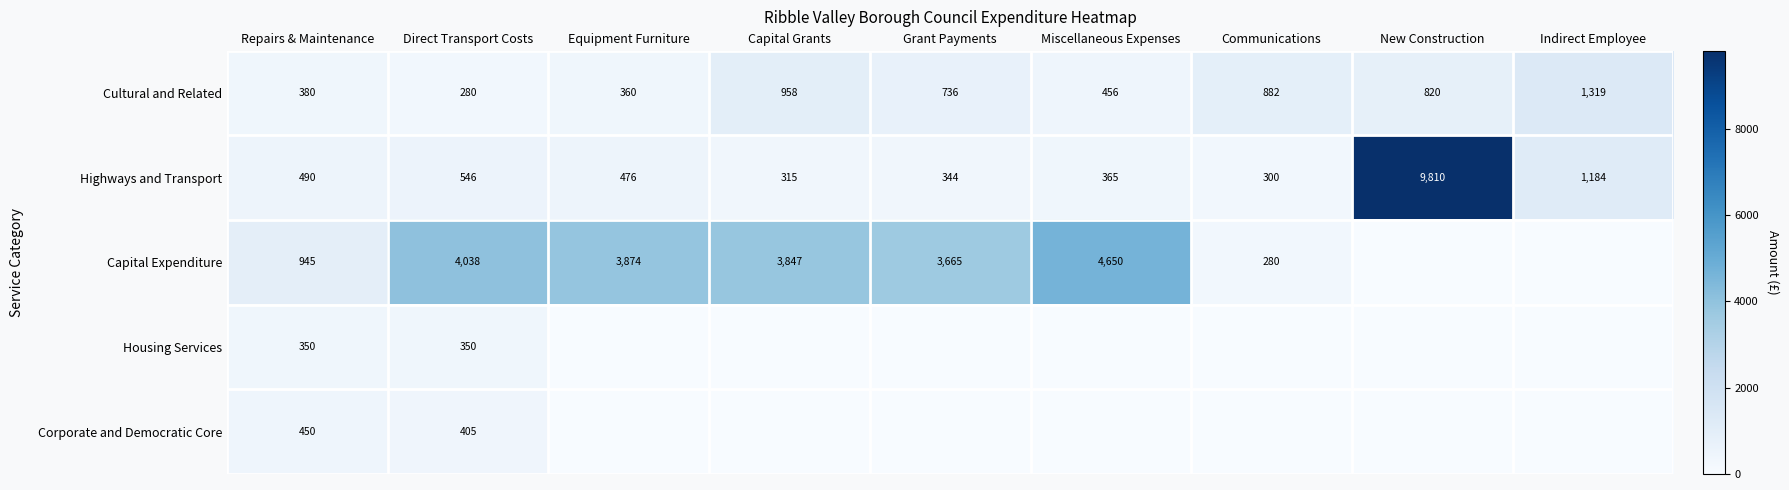

Where is Highways and Transport nearest to the value 5055?

Indirect Employee